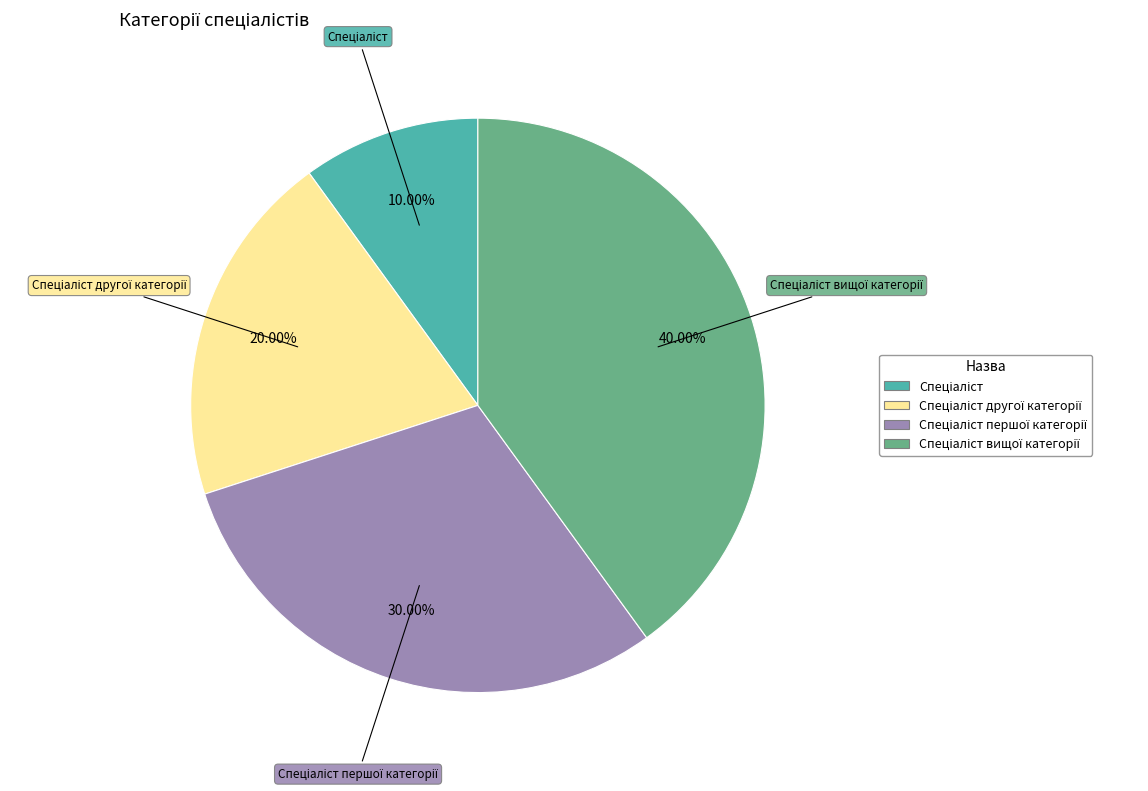

Is there a majority slice in this chart?

No